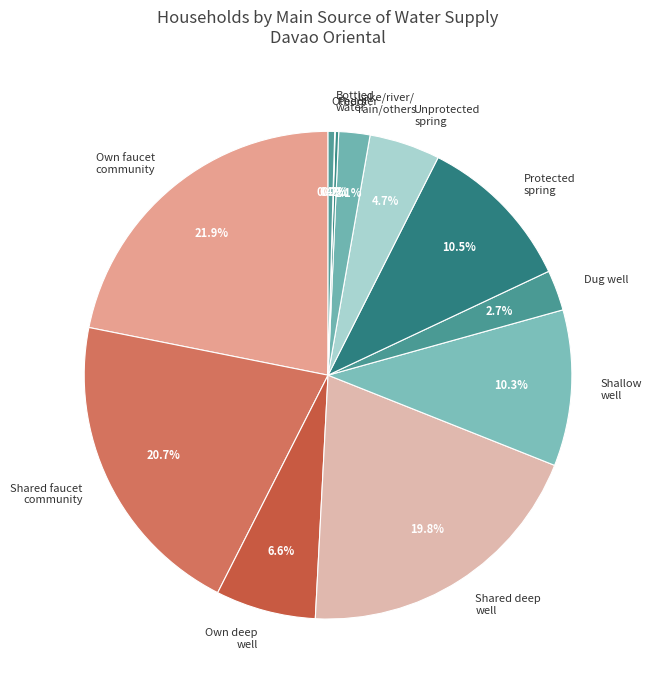

Approximately how many times larger is the value at Protected spring compared to Shallow well?

1.0